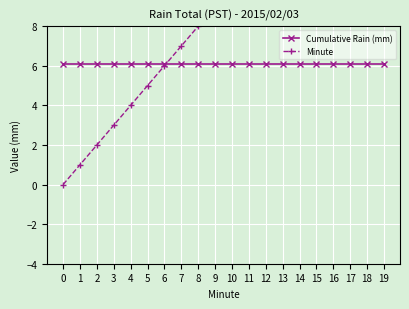

True or false: Minute and Cumulative Rain (mm) intersect in this chart.

True